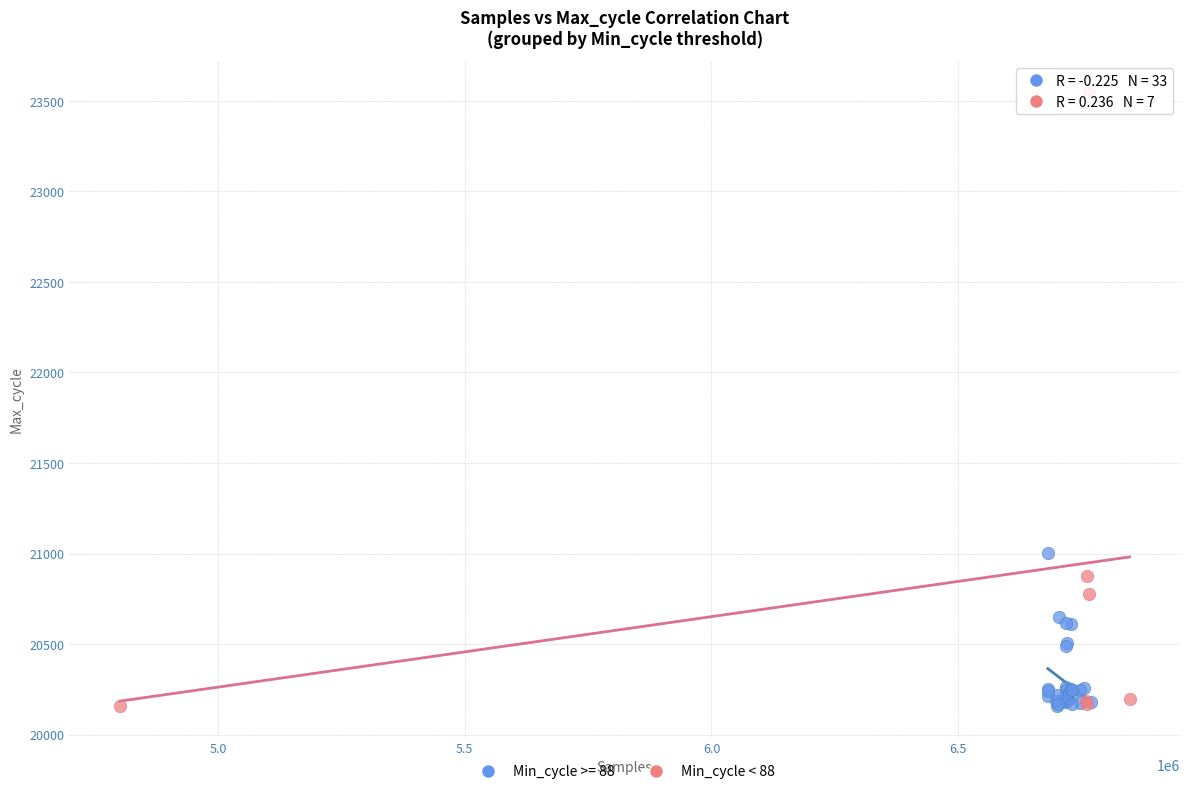

Which series contains the highest Y value?

Min_cycle < 88